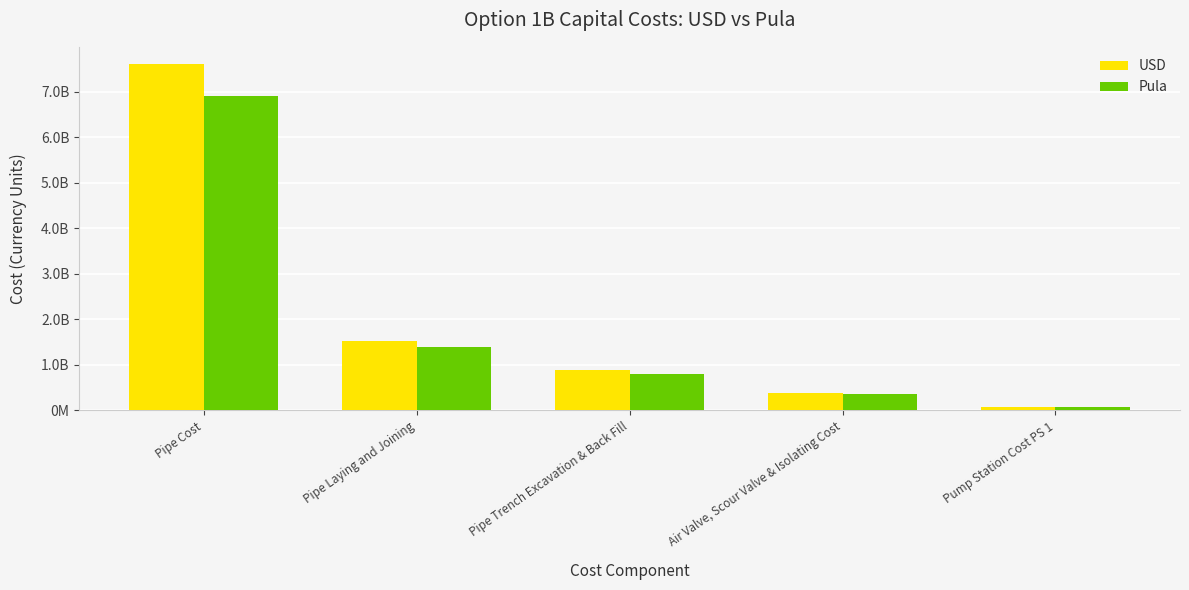

Is it true that Pula equals 103010087.0 at Pump Station Cost PS 1?

False